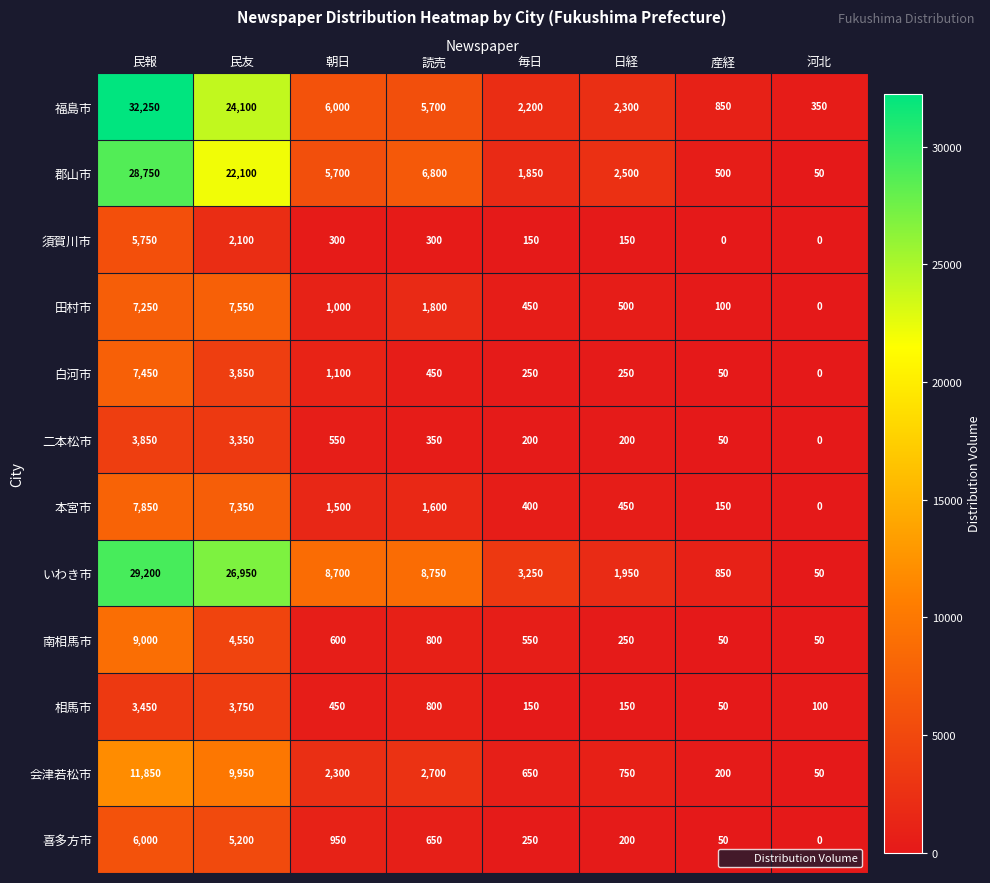

The value of いわき市 at 民報 is 29200. True or false?

True